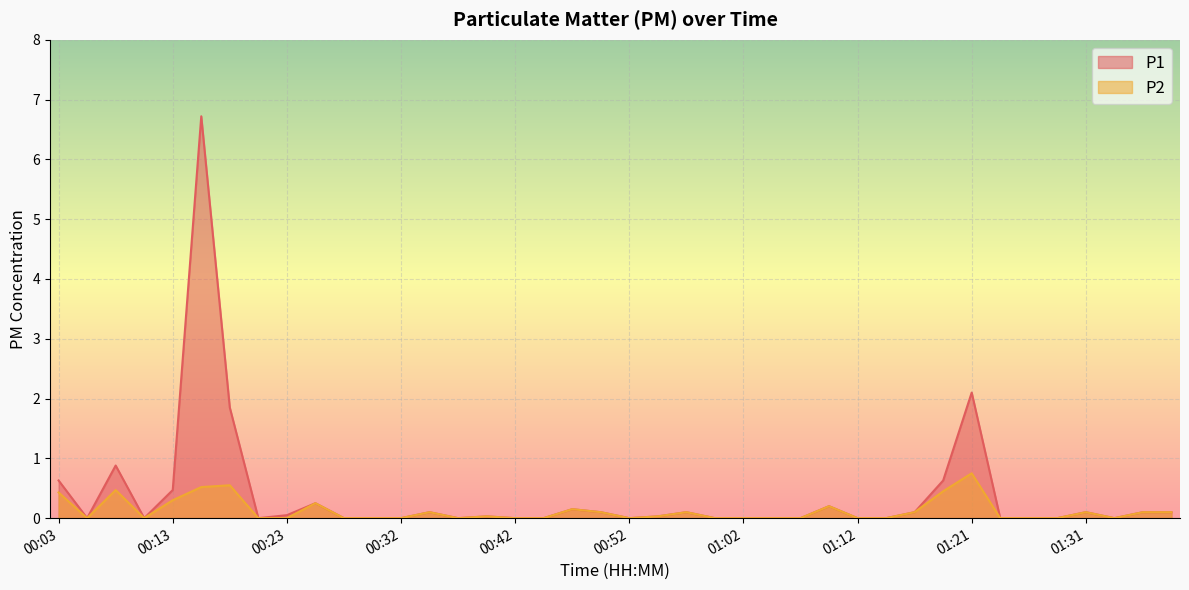

How many lines are shown in the chart?

2